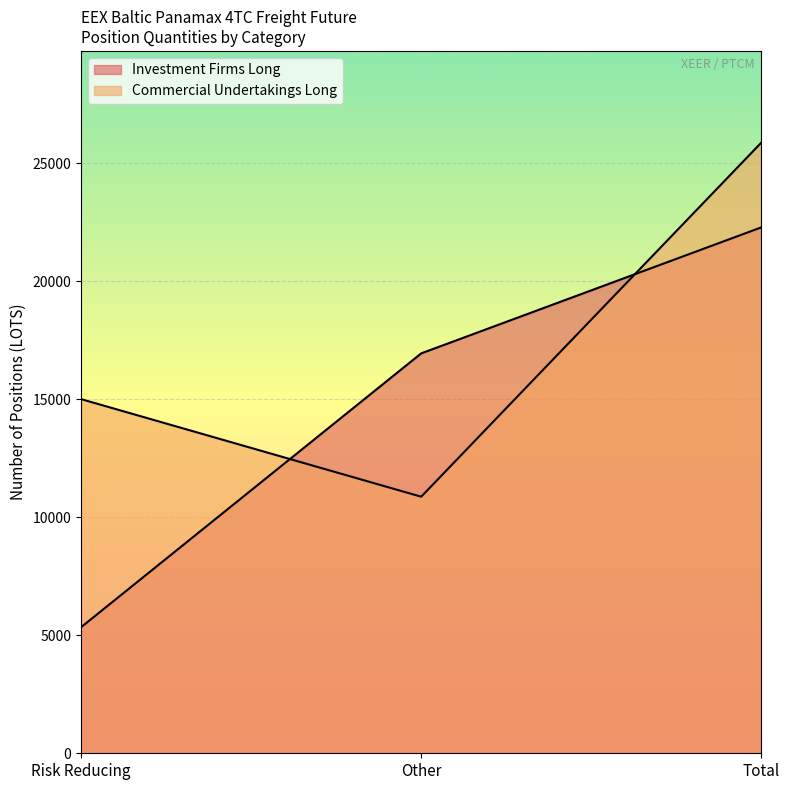

How many lines are shown in the chart?

2